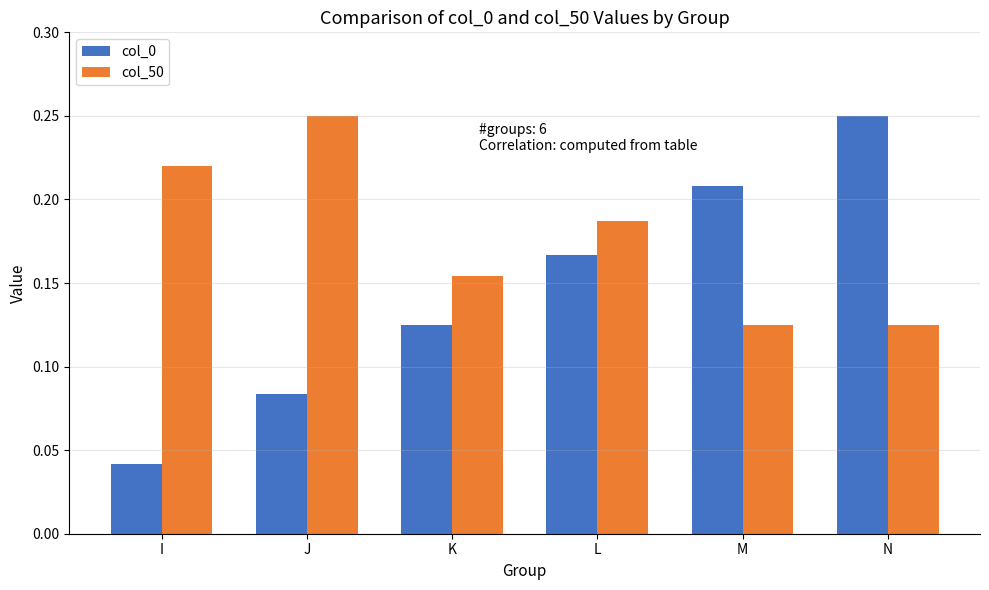

Between J and K, which series saw the biggest shift?

col_50